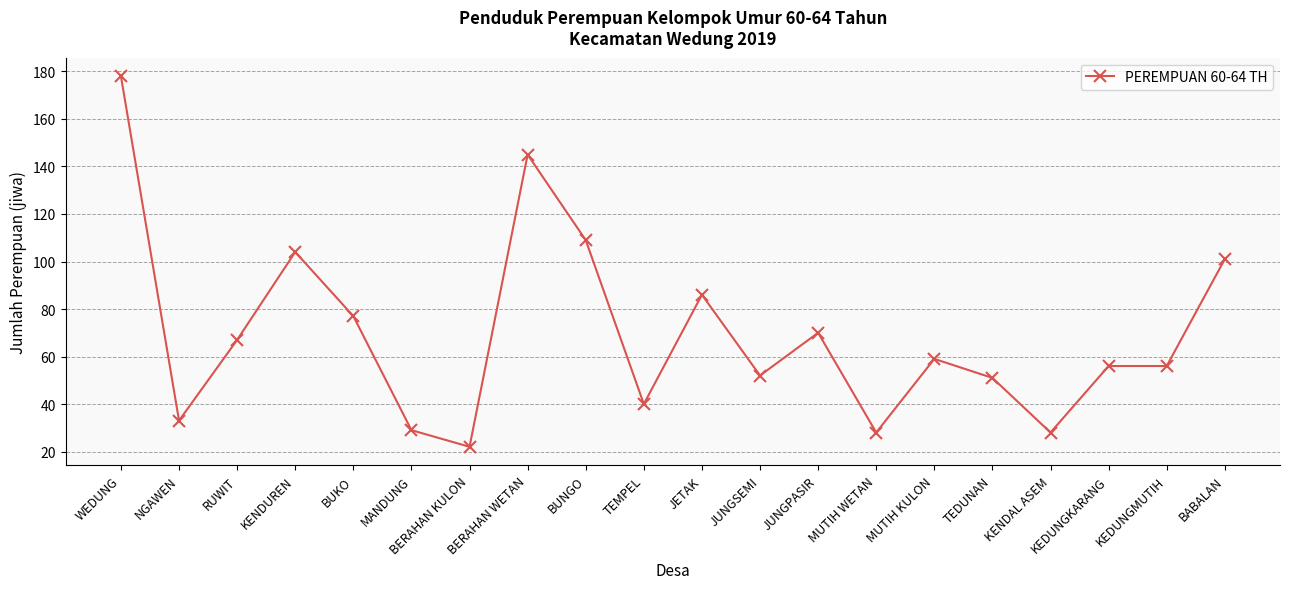

Which label corresponds to the smallest value in the chart?

BERAHAN KULON